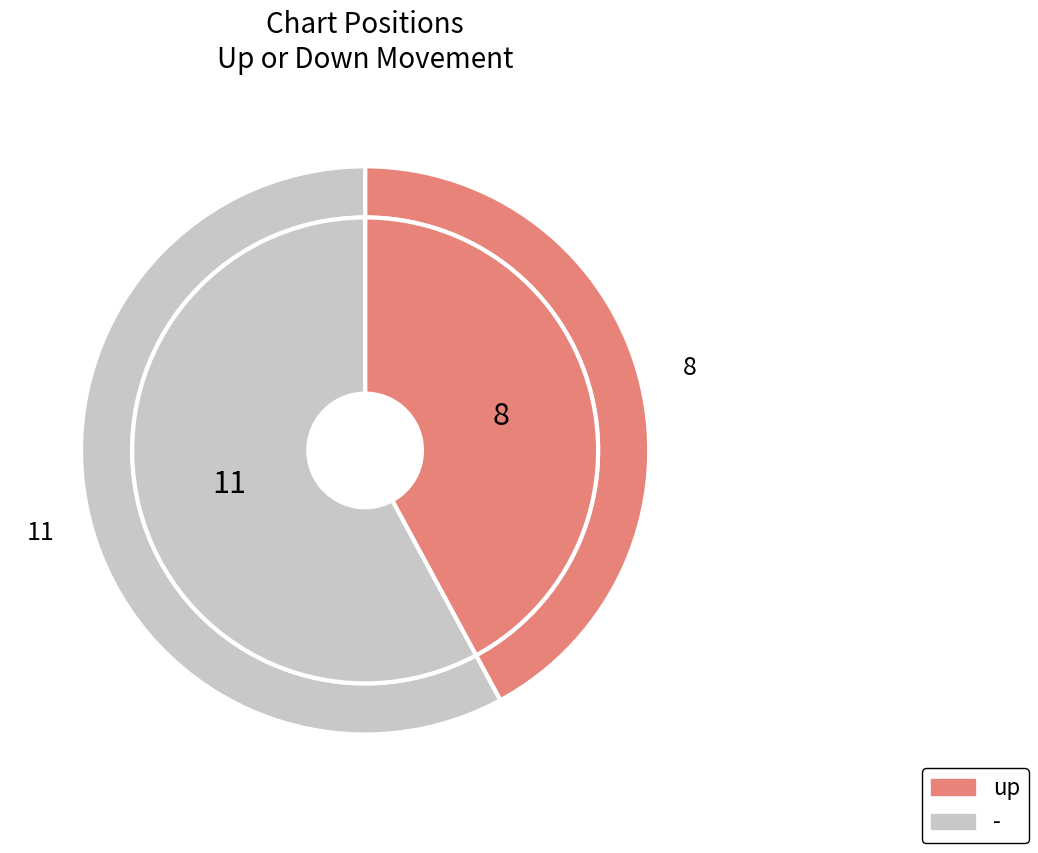

How many slices are in this pie chart?

2